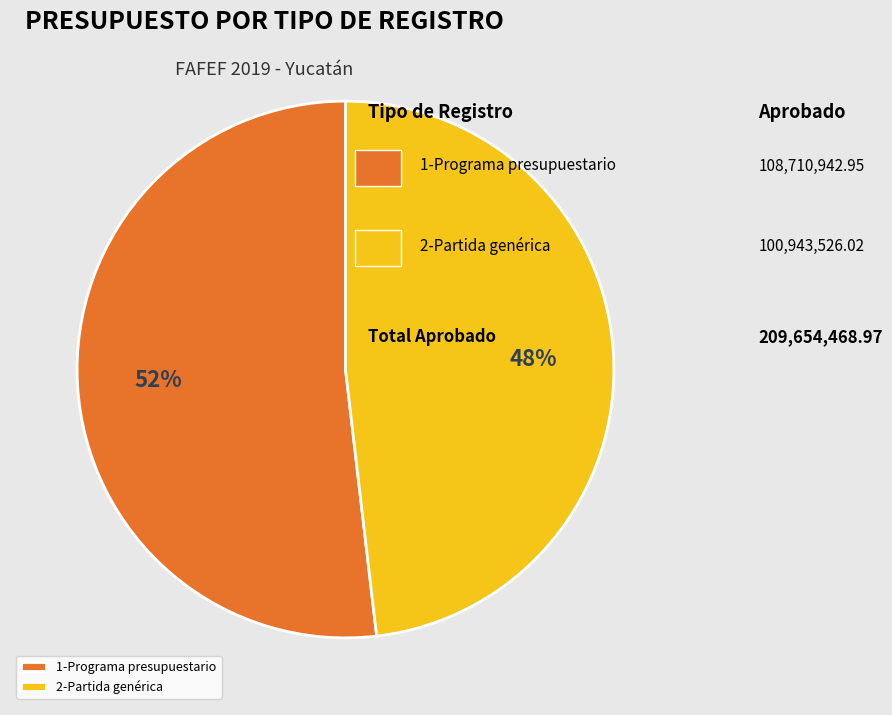

Approximately how many times larger is the value at 2-Partida genérica compared to 1-Programa presupuestario?

0.9